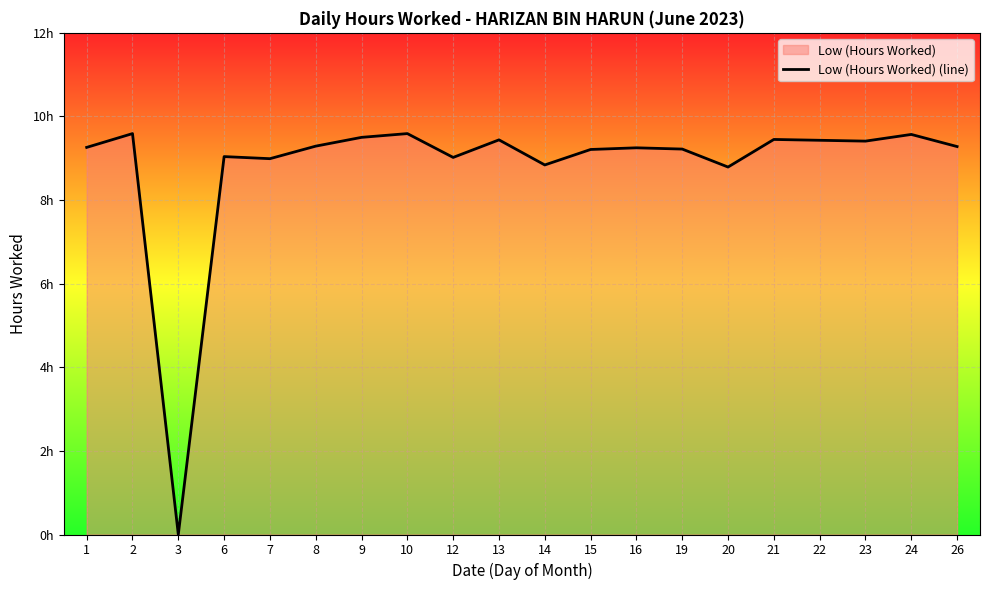

At which category does the data reach its first local valley?

3